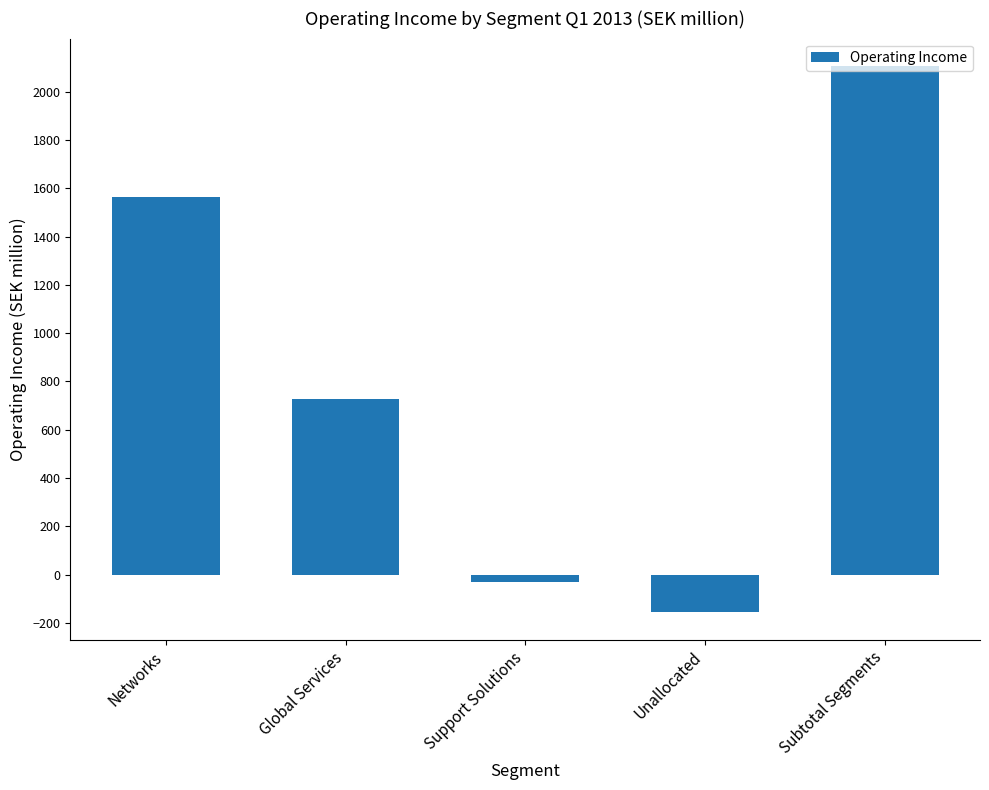

Rank the categories by value from lowest to highest.

Unallocated, Support Solutions, Global Services, Networks, Subtotal Segments